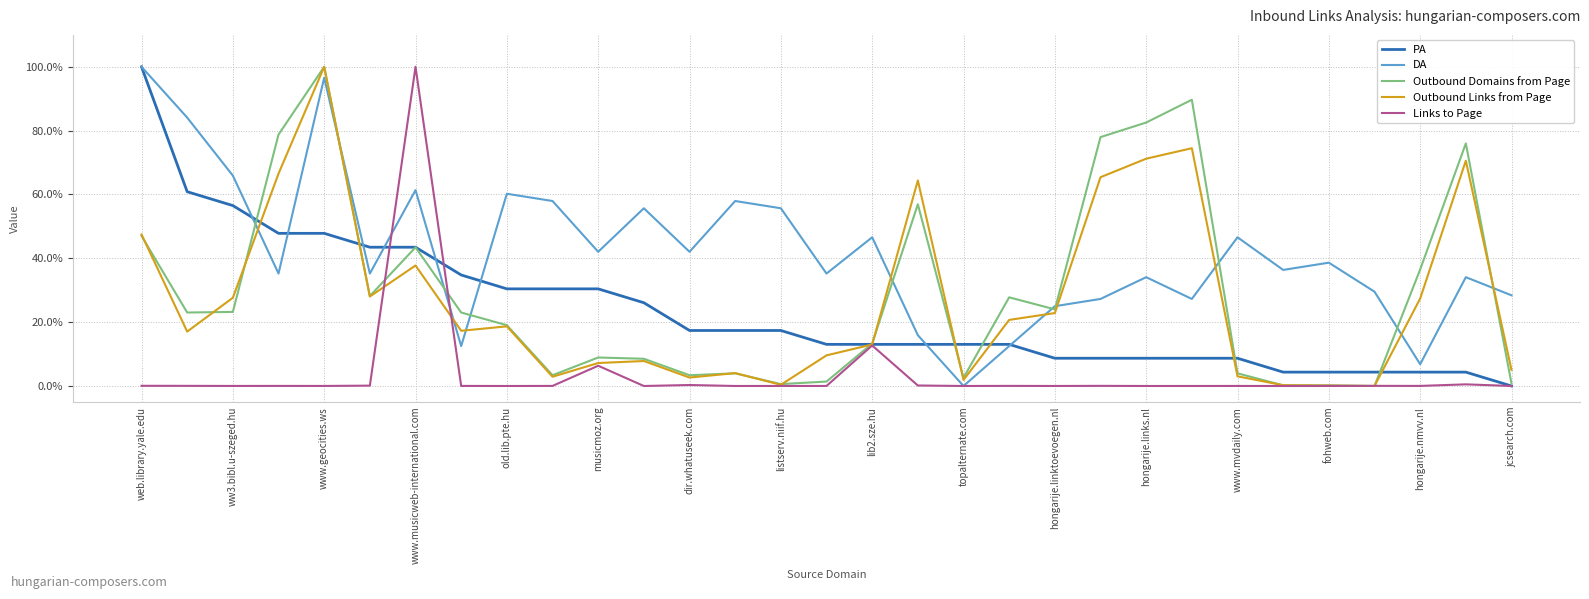

What is the sum of all Outbound Links from Page values?

835.5